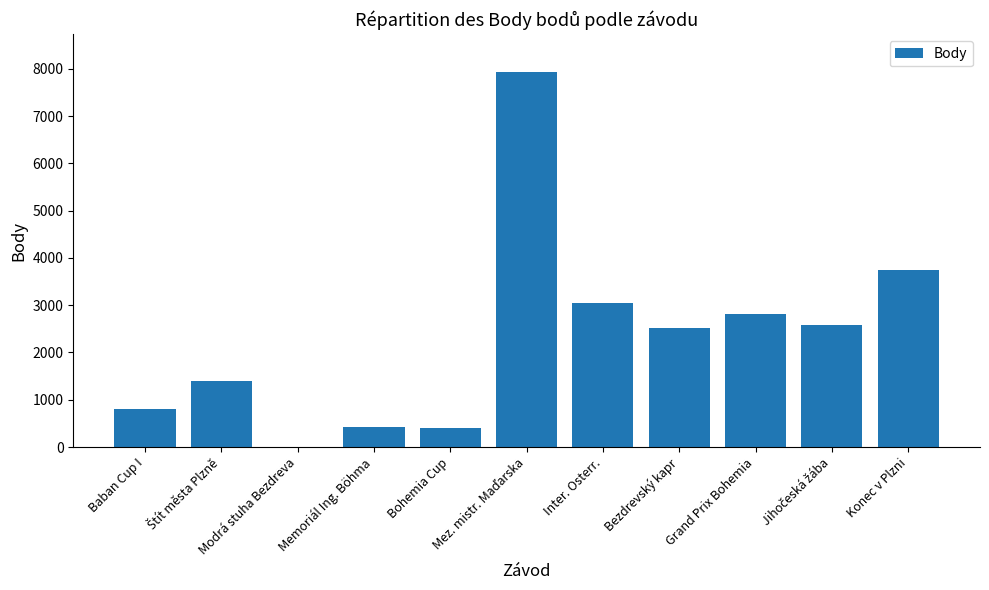

What is the sum of all values?

25671